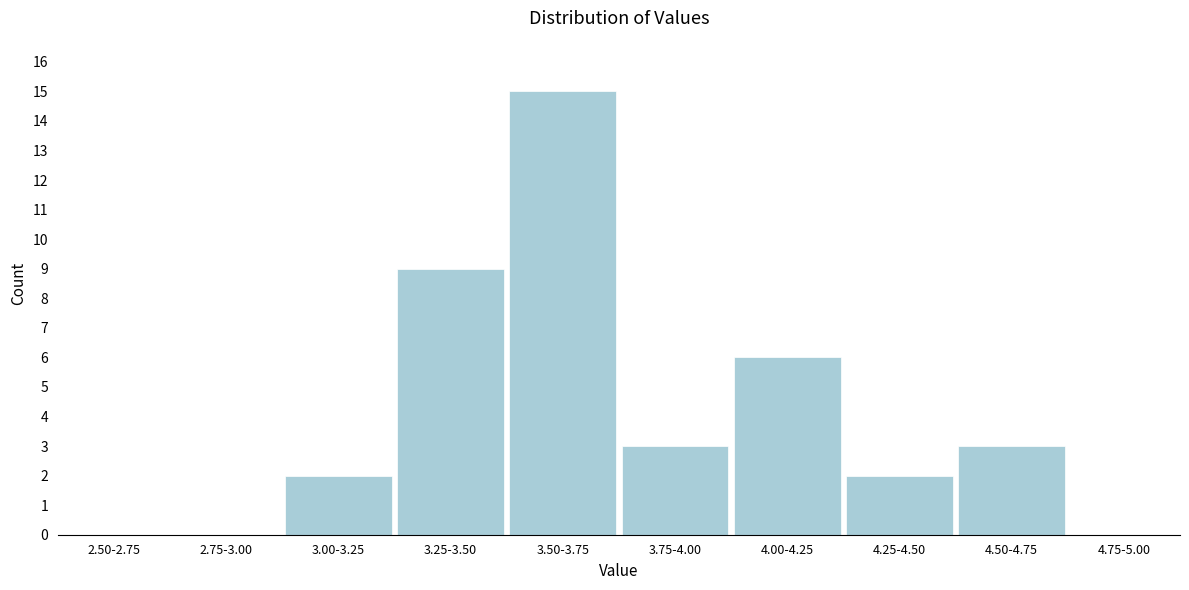

Reading left to right, list all the values displayed in this chart.

2.50-2.75=0	2.75-3.00=0	3.00-3.25=2	3.25-3.50=9	3.50-3.75=15	3.75-4.00=3	4.00-4.25=6	4.25-4.50=2	4.50-4.75=3	4.75-5.00=0